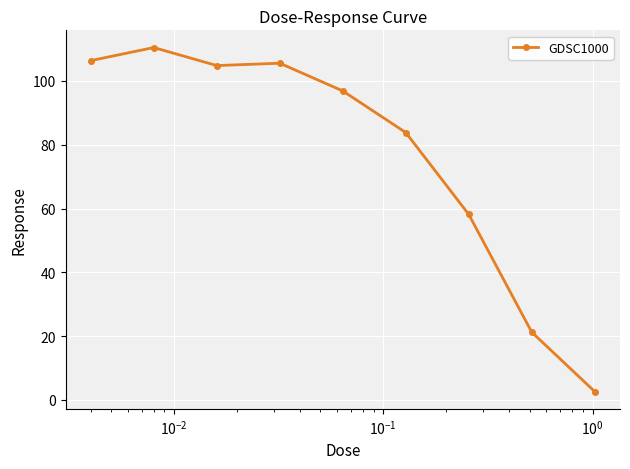

Reading right to left, extract all data points from this chart.

2.6	21.2	58.2	83.8	96.9	105.6	104.8	110.5	106.4